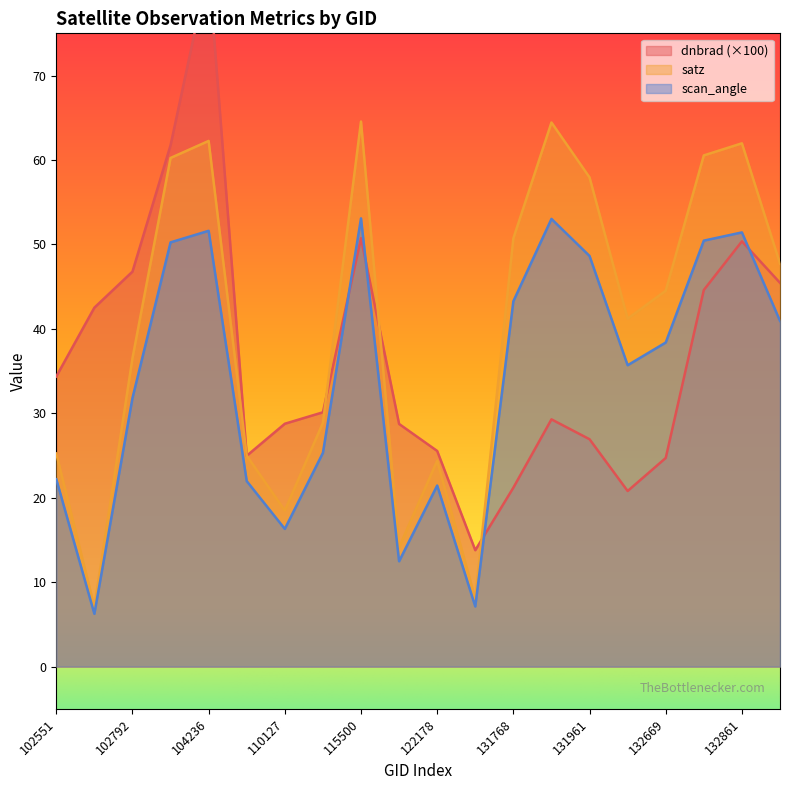

True or false: scan_angle has more than 1 points higher than both neighbors.

True